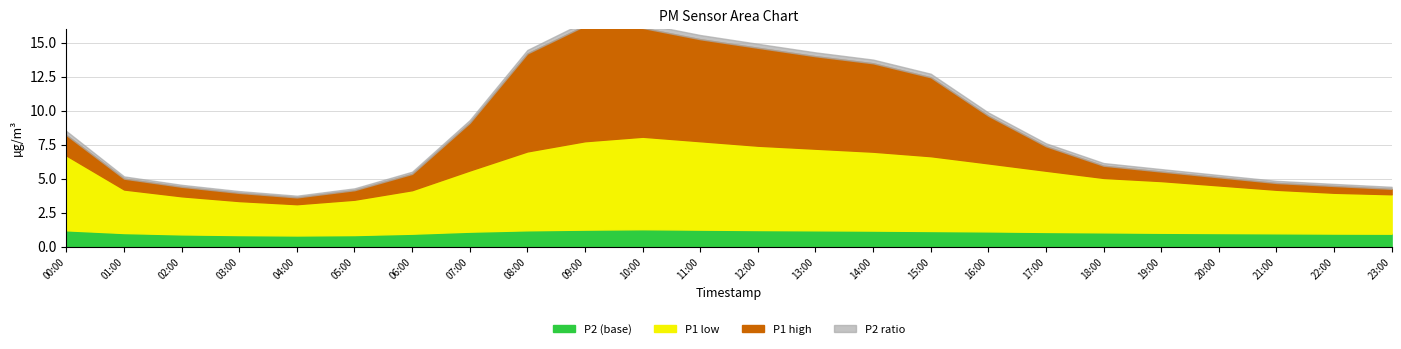

What value does the P1_low series have at 04:00?

2.3